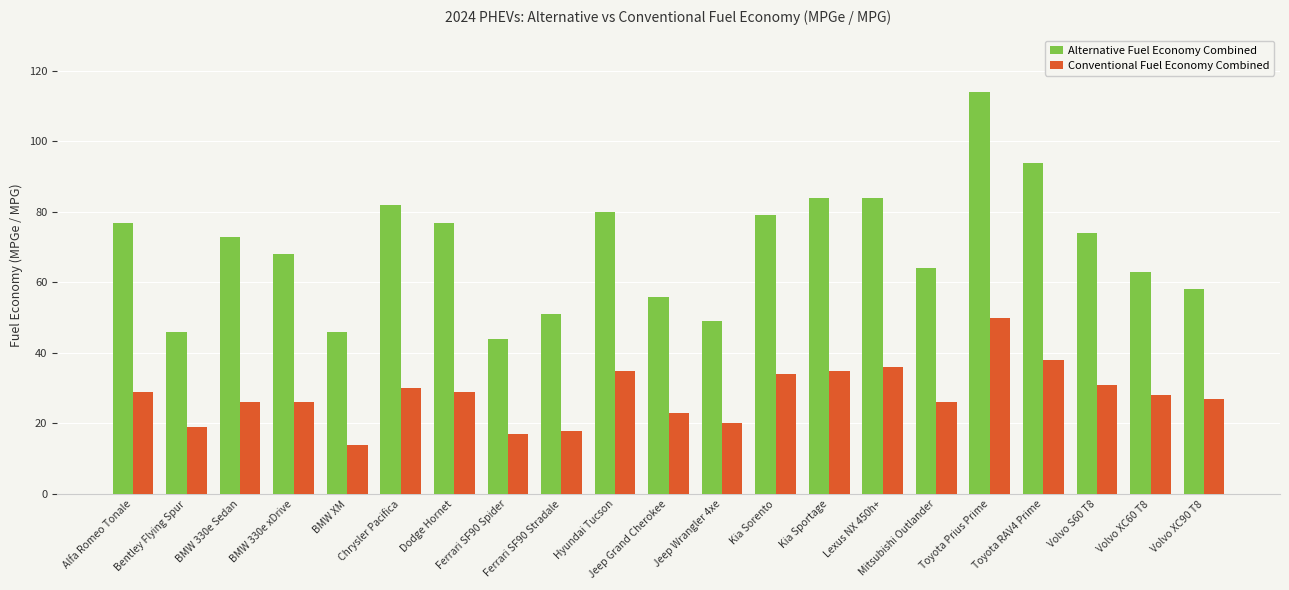

Which series has the widest spread of values?

Alternative Fuel Economy Combined